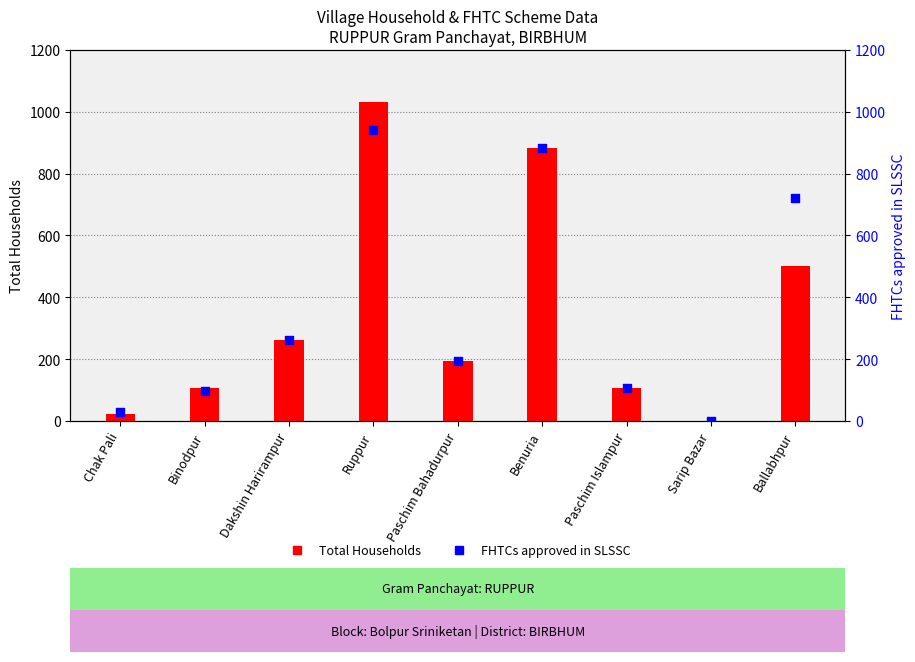

What is the total value across all series at Chak Pali?

51